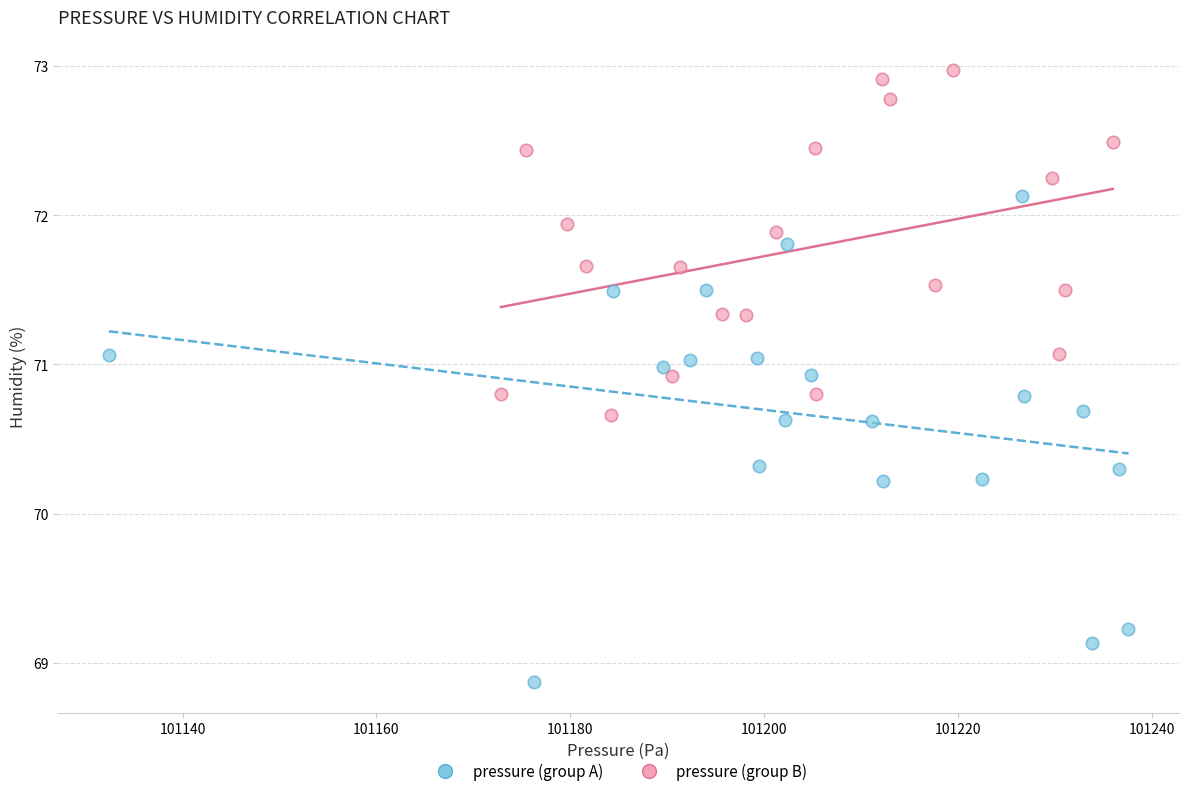

Which series contains the lowest Y value?

pressure (group A)